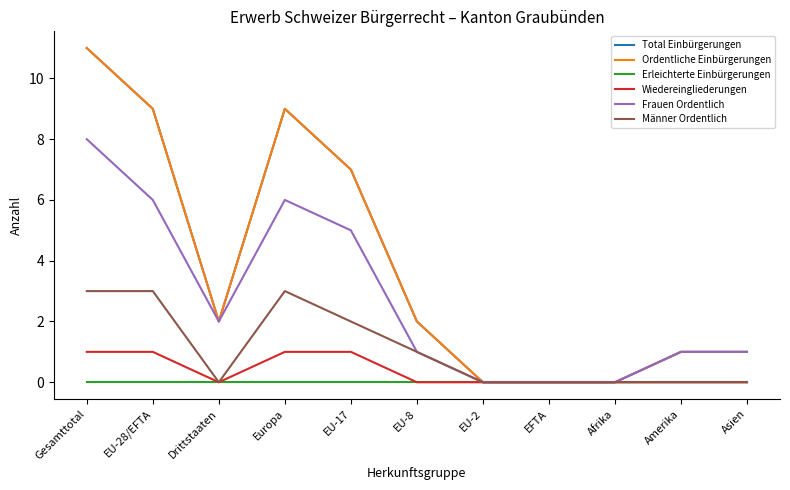

What is the difference between the highest and lowest values at Drittstaaten?

2